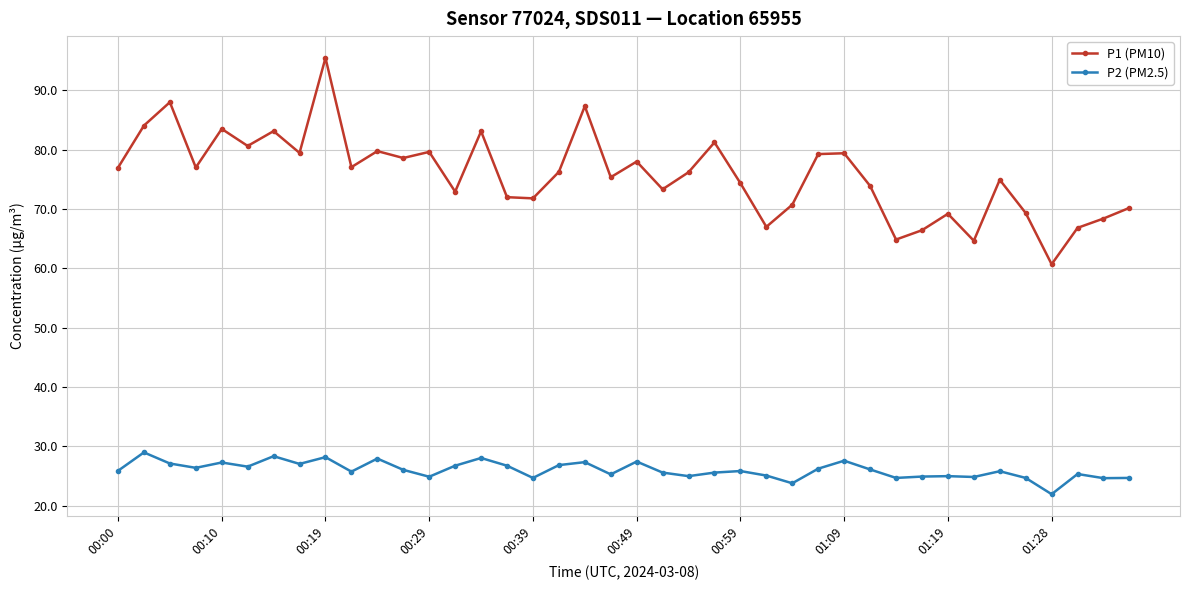

At how many categories does at least one series exceed 86?

3